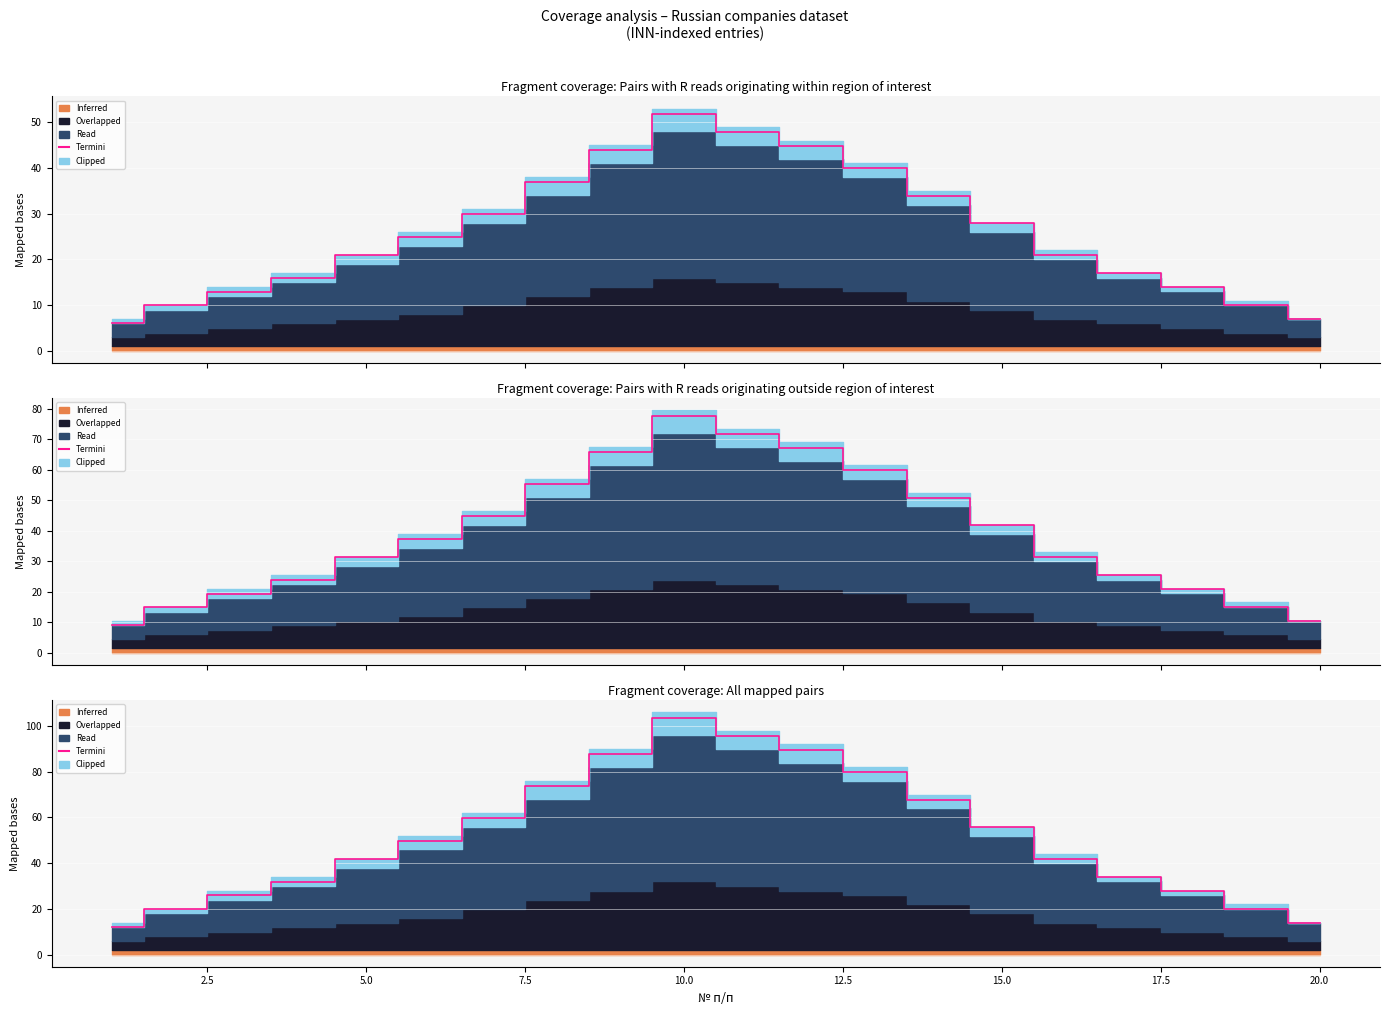

What is the difference between the maximum and minimum values?

91.6